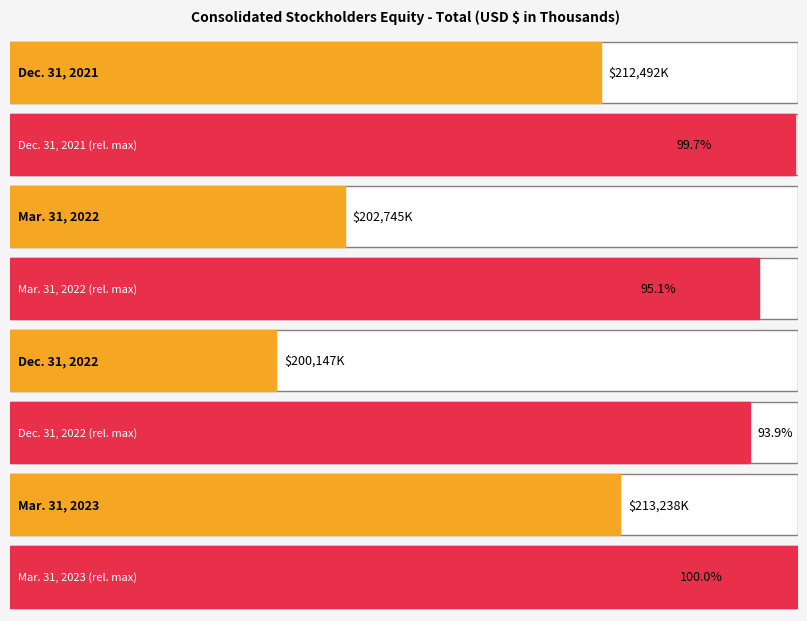

How many values exceed 212492?

1